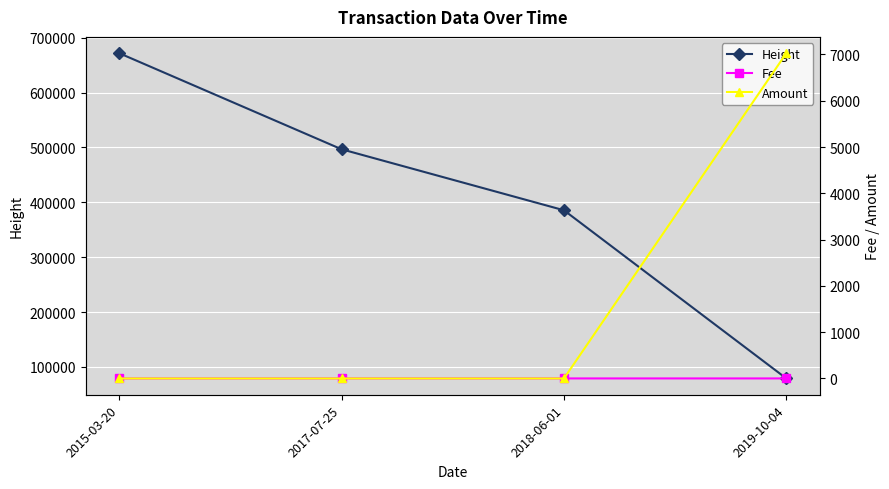

How many series are shown in this chart?

3